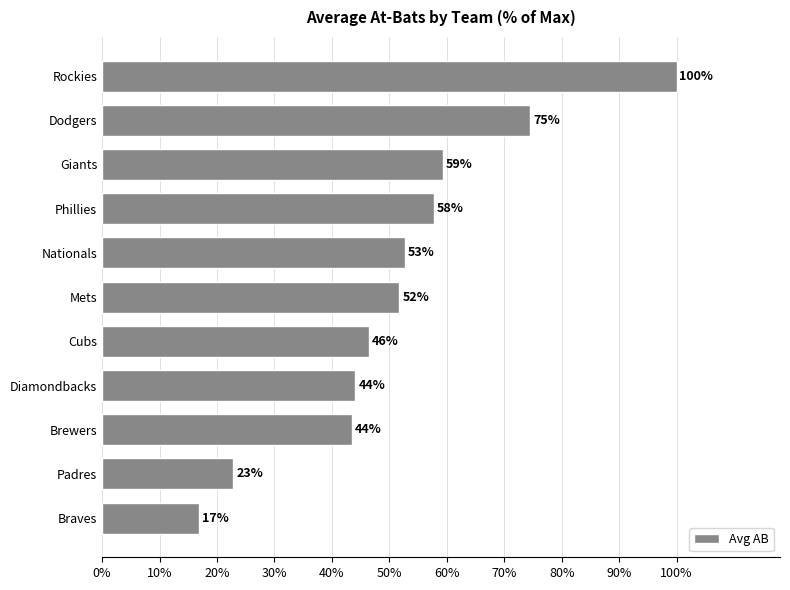

Does the chart contain any negative values?

No